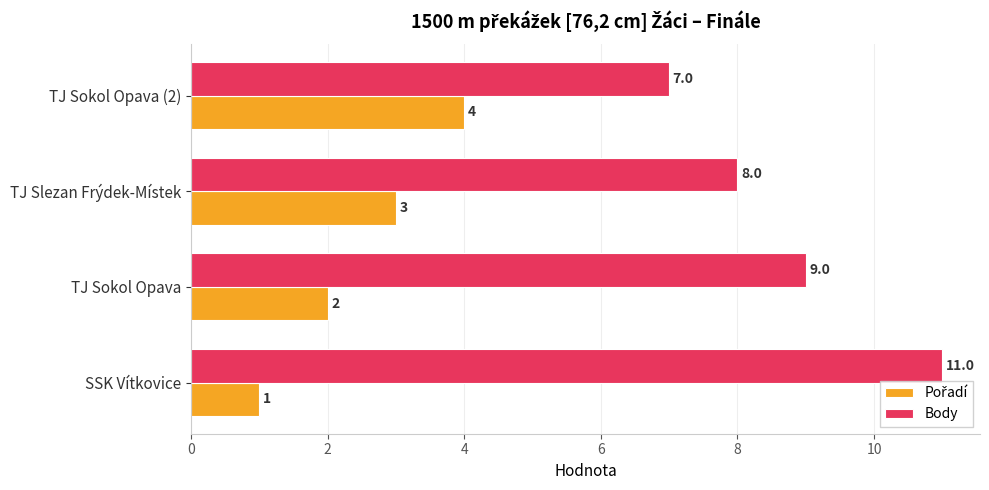

Which label corresponds to the smallest value in the chart?

SSK Vítkovice